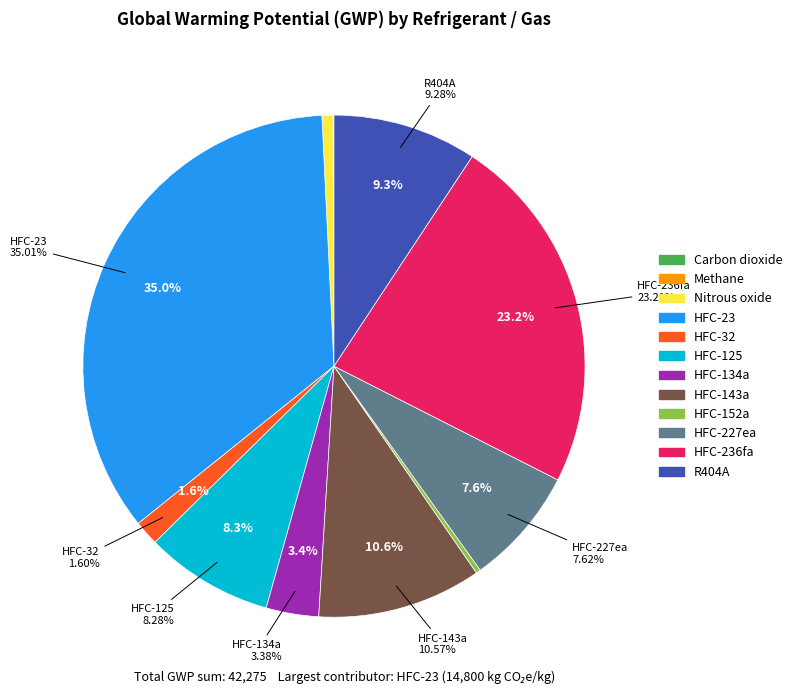

What is the change in value from HFC-134a to HFC-143a?

+3040